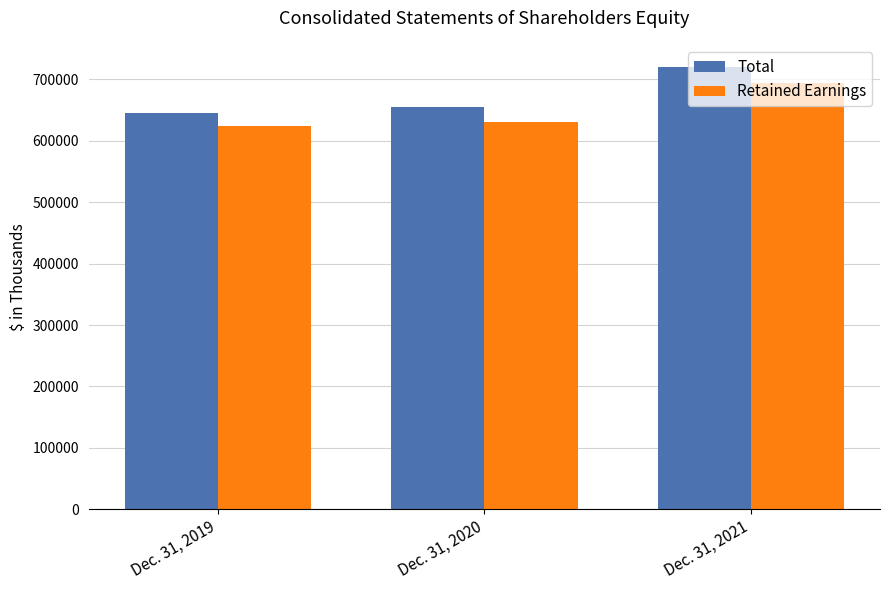

Between Dec. 31, 2019 and Dec. 31, 2021, which series saw the biggest shift?

Total